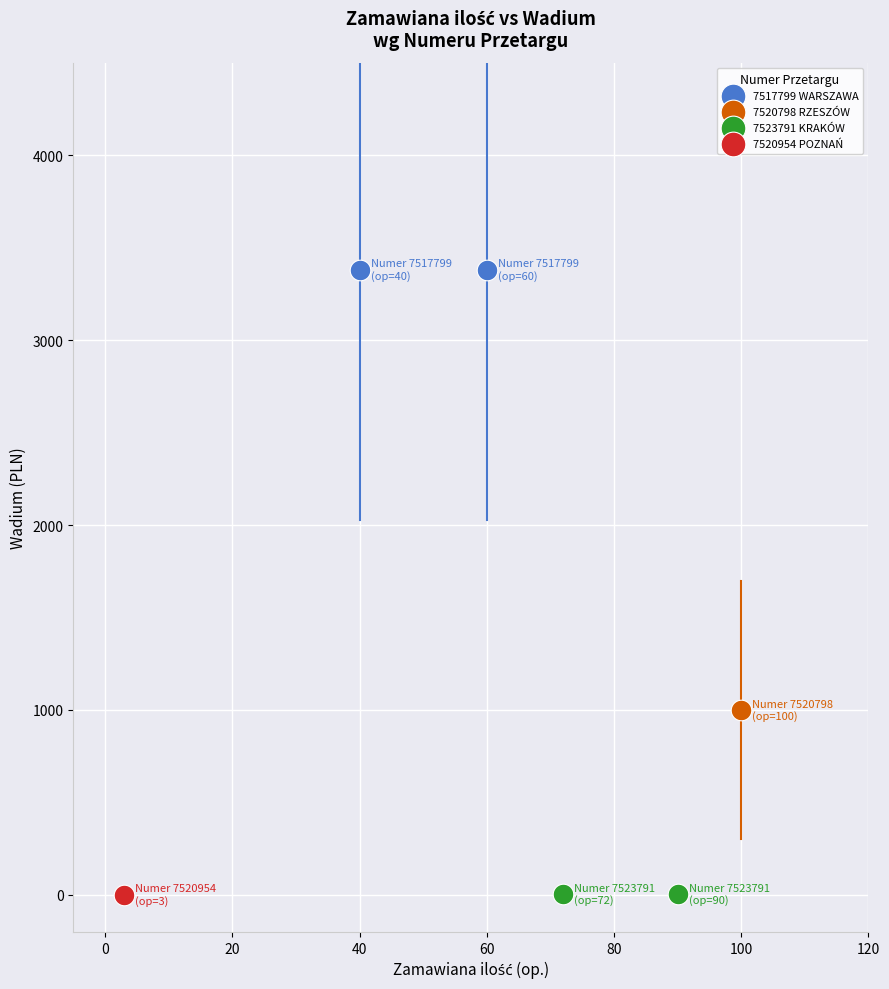

Which series contains the highest Y value?

7517799 WARSZAWA